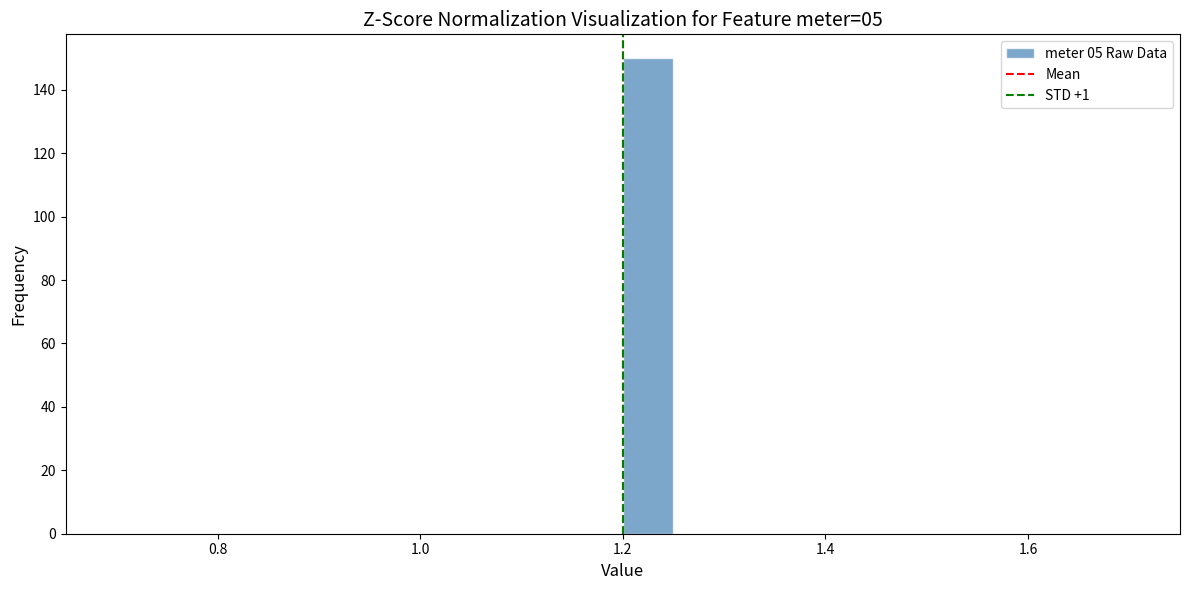

Read against the x-axis, roughly where is the centre of the tallest bar?

1.22